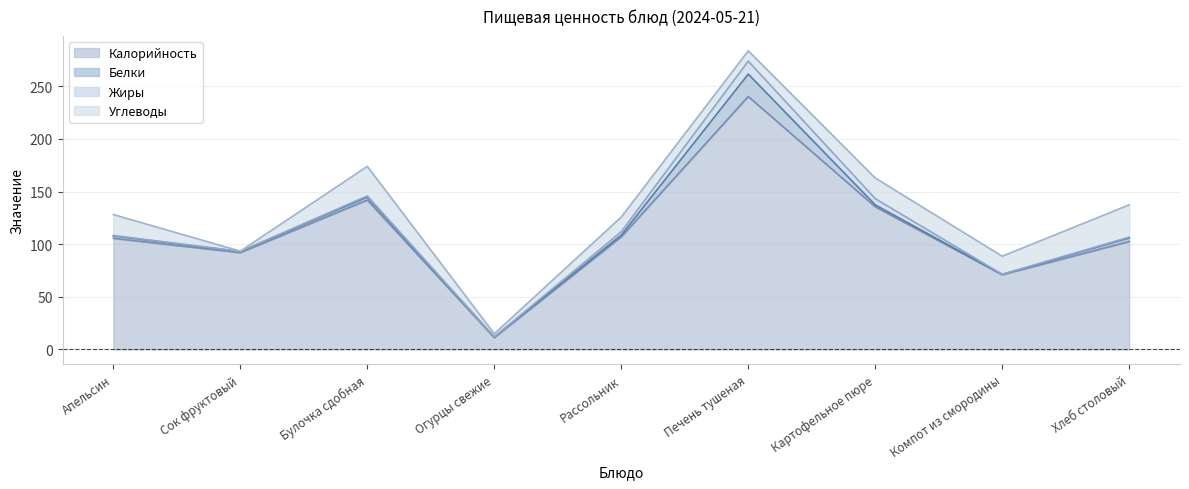

What is the total value across all series at Печень тушеная?

283.8